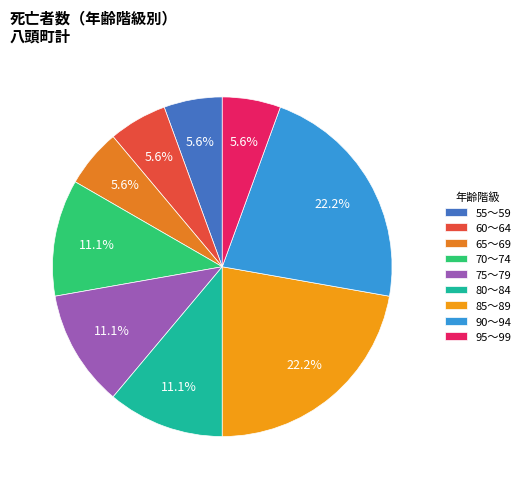

What is the ratio of the value at 80～84 to the value at 90～94?

0.5